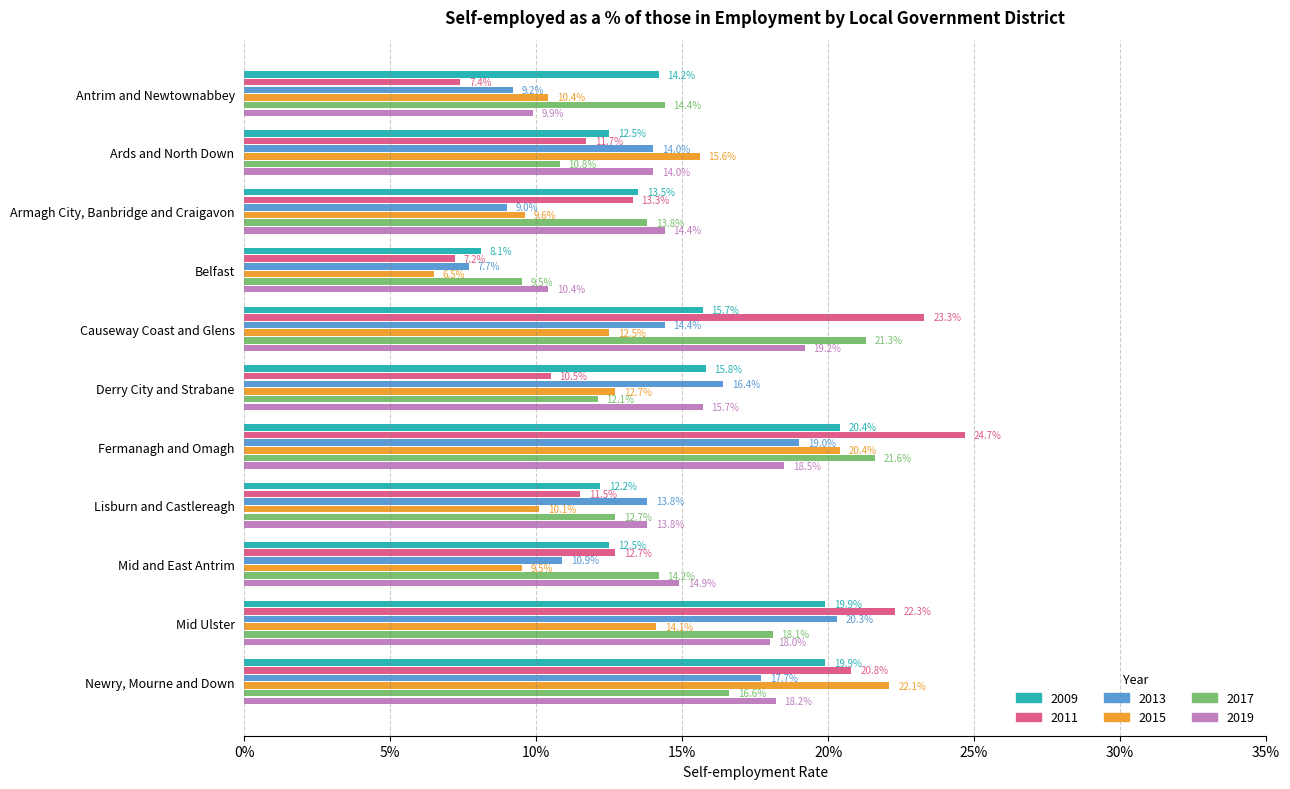

What is the sum of the 2009 values at Lisburn and Castlereagh and Fermanagh and Omagh?

0.3